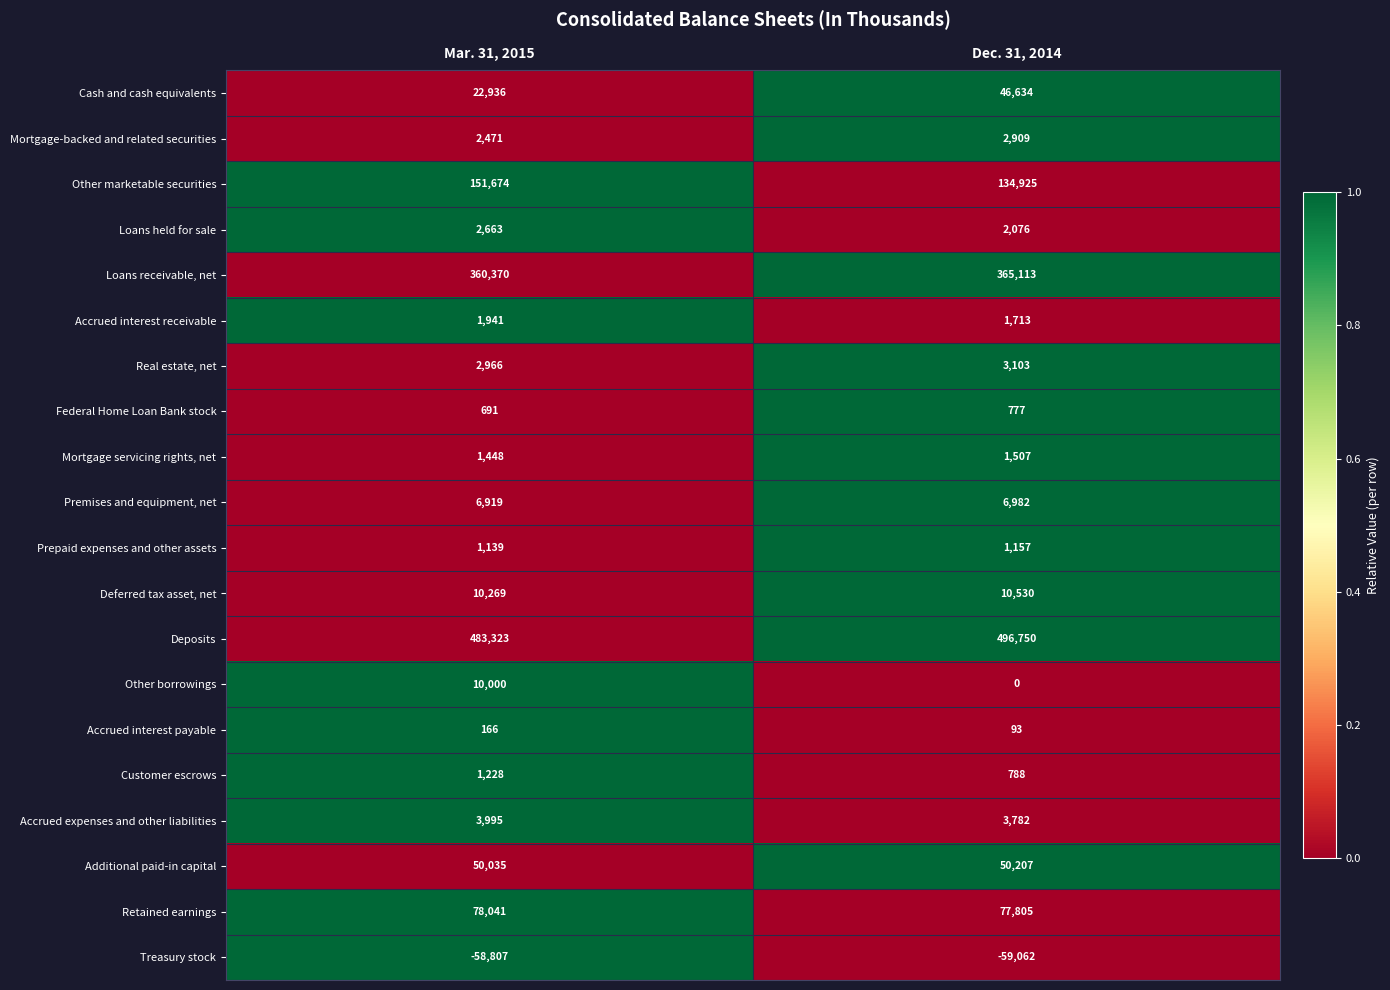

What is the difference between the highest and lowest values at Dec. 31, 2014?

555812